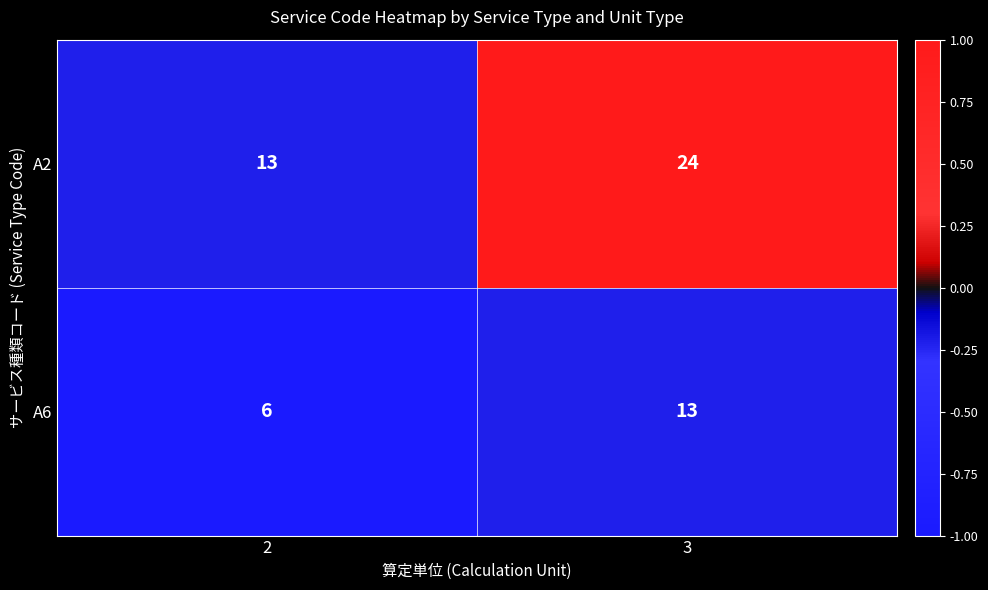

Is it true that A2 equals 22 at 2?

False